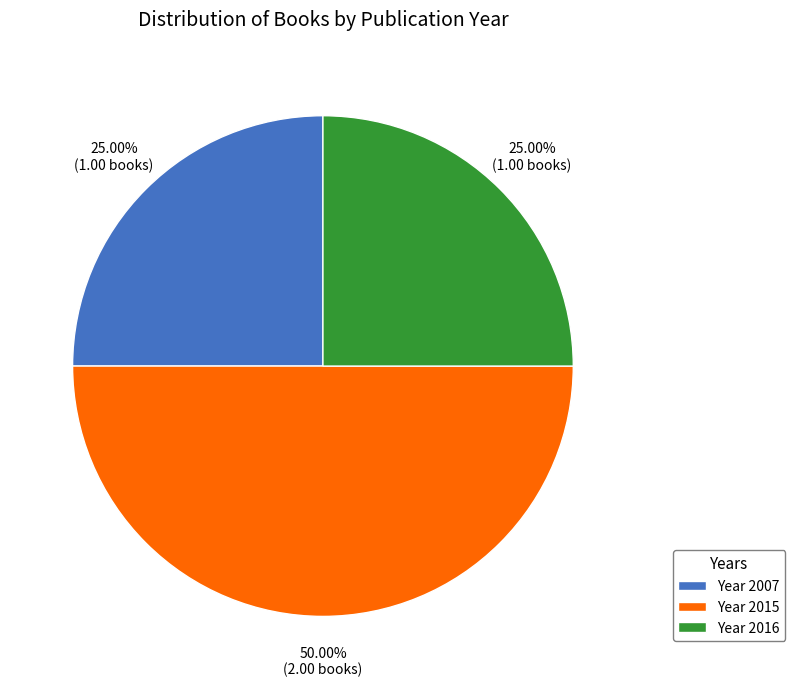

Combined, do Year 2015 and Year 2016 account for over 50%?

Yes